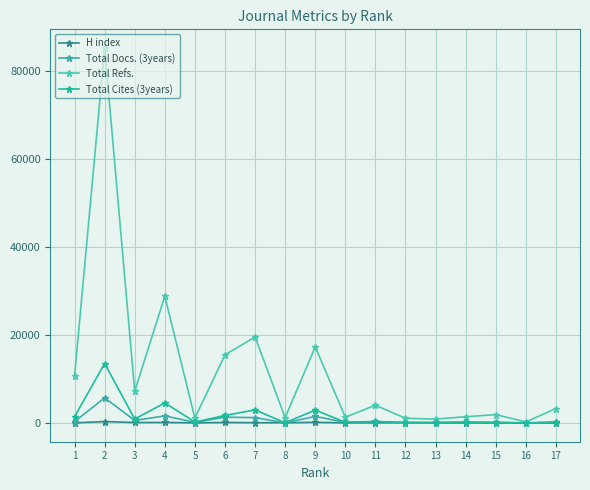

How many lines are shown in the chart?

4